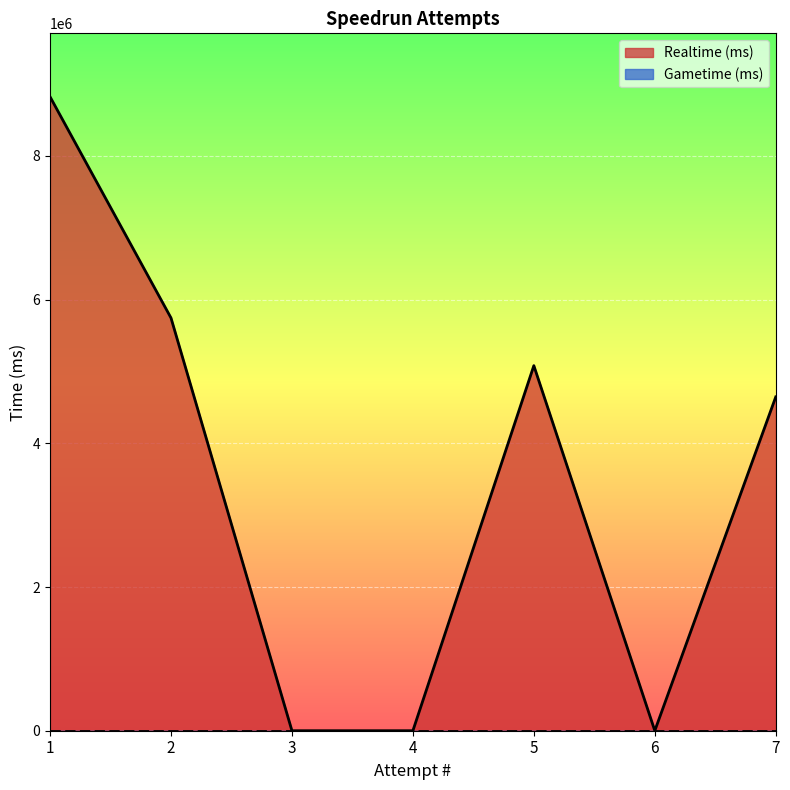

Does the chart display data point markers on the line(s)?

No